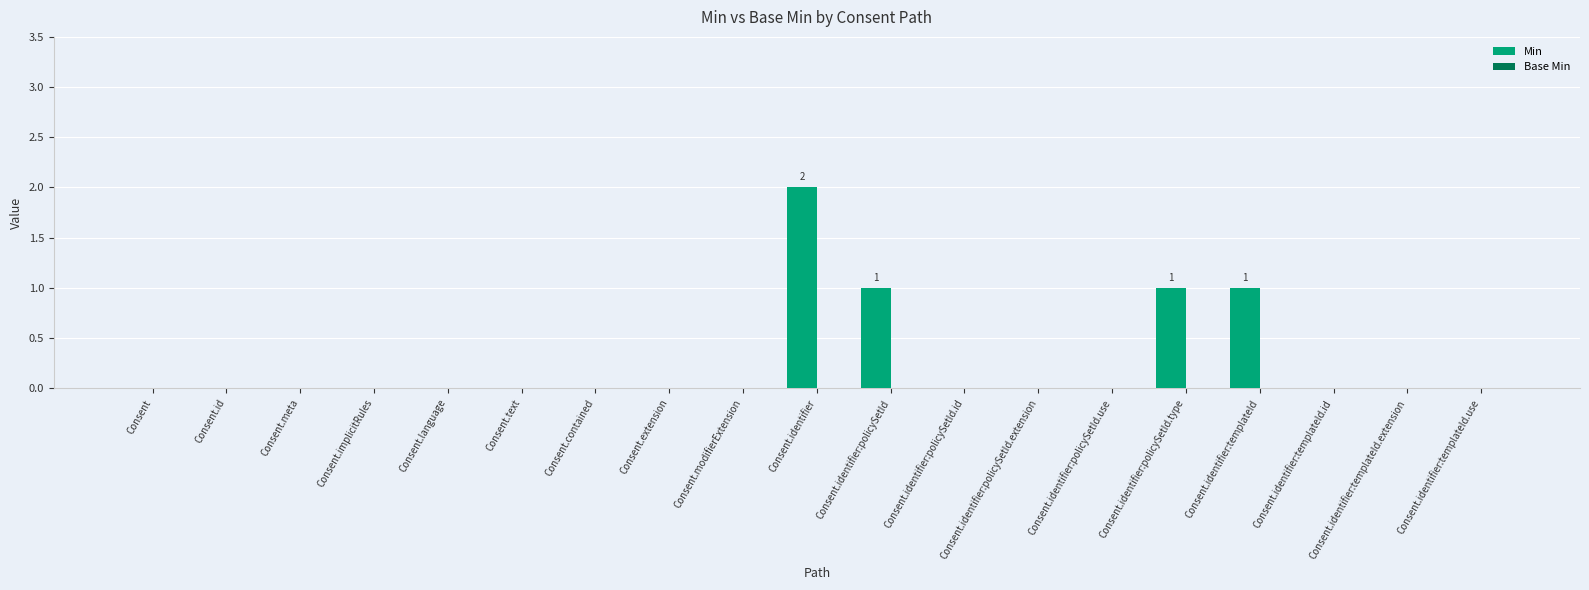

Is it true that the value at Consent.identifier:templateId.extension is 1?

False